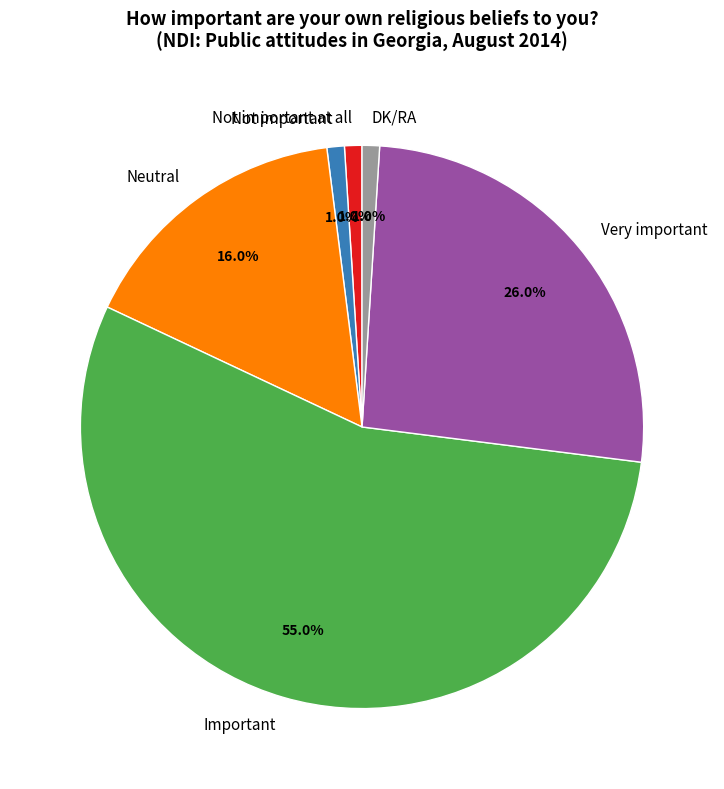

Which has a higher value, Very important or DK/RA?

Very important